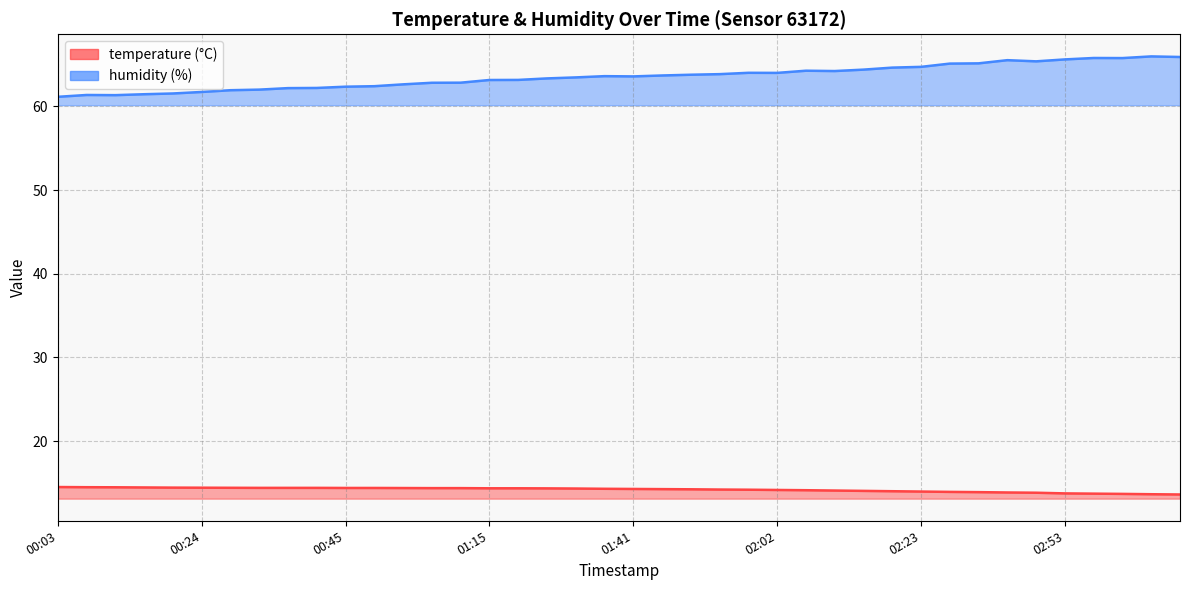

Reading right to left, list all the values displayed in this chart.

temperature: 13.6	13.7	13.7	13.7	13.8	13.8	13.9	13.9	13.9	14.0	14.0	14.1	14.1	14.1	14.2	14.2	14.2	14.2	14.3	14.3	14.3	14.3	14.4	14.4	14.4	14.4	14.4	14.4	14.4	14.4	14.4	14.4	14.4	14.4	14.4	14.4	14.5	14.5	14.5	14.5
humidity: 65.9	66.0	65.8	65.8	65.6	65.4	65.5	65.2	65.1	64.7	64.6	64.4	64.2	64.3	64.0	64.0	63.9	63.8	63.7	63.6	63.6	63.5	63.4	63.2	63.2	62.8	62.8	62.6	62.4	62.4	62.2	62.2	62.0	61.9	61.7	61.5	61.5	61.4	61.4	61.1